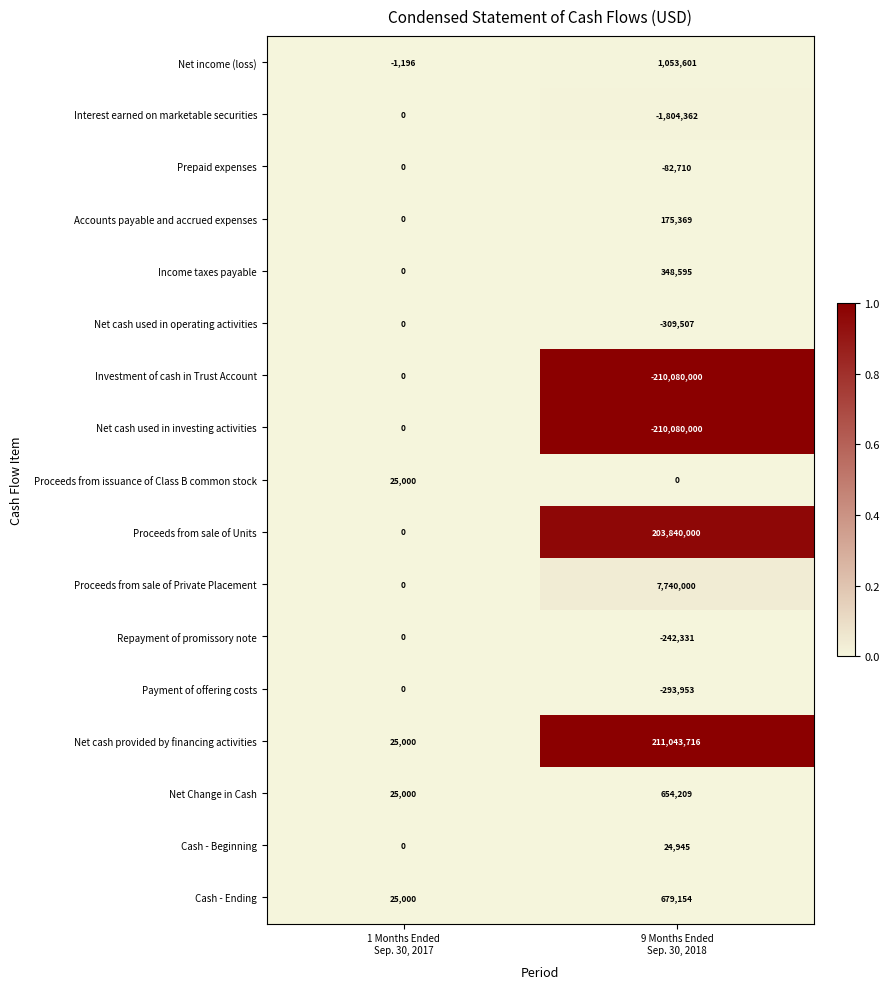

What is the average value of the Cash - Ending series?

352077